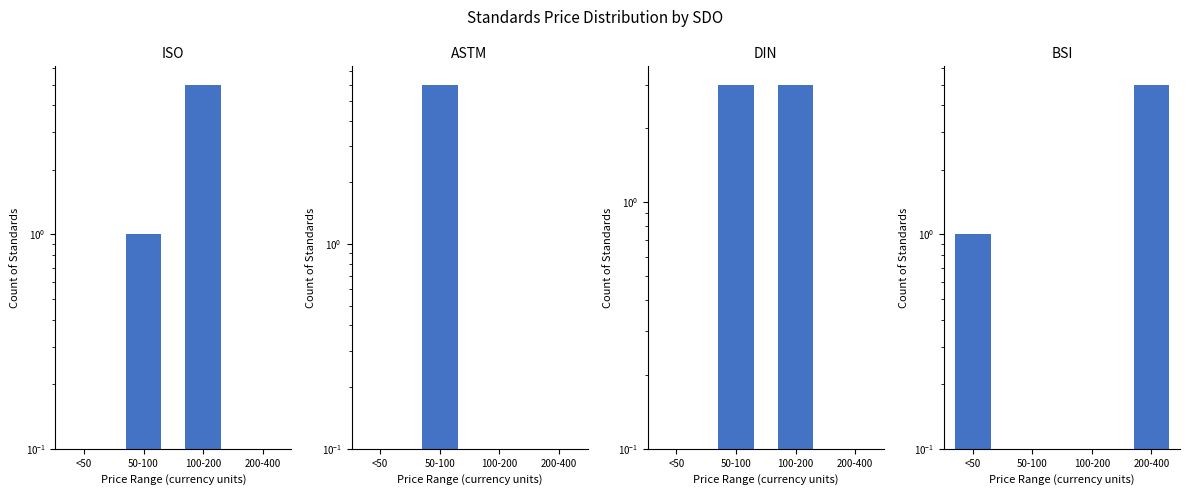

What is the difference between the highest and lowest values at <50?

0.9